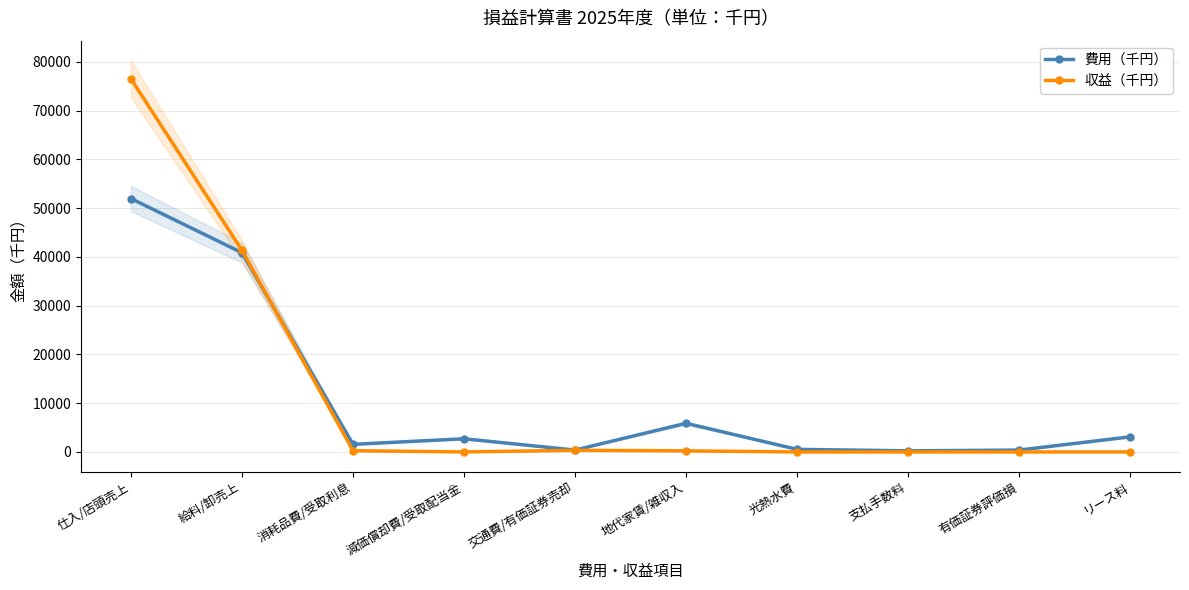

What is the greatest value displayed?

76516